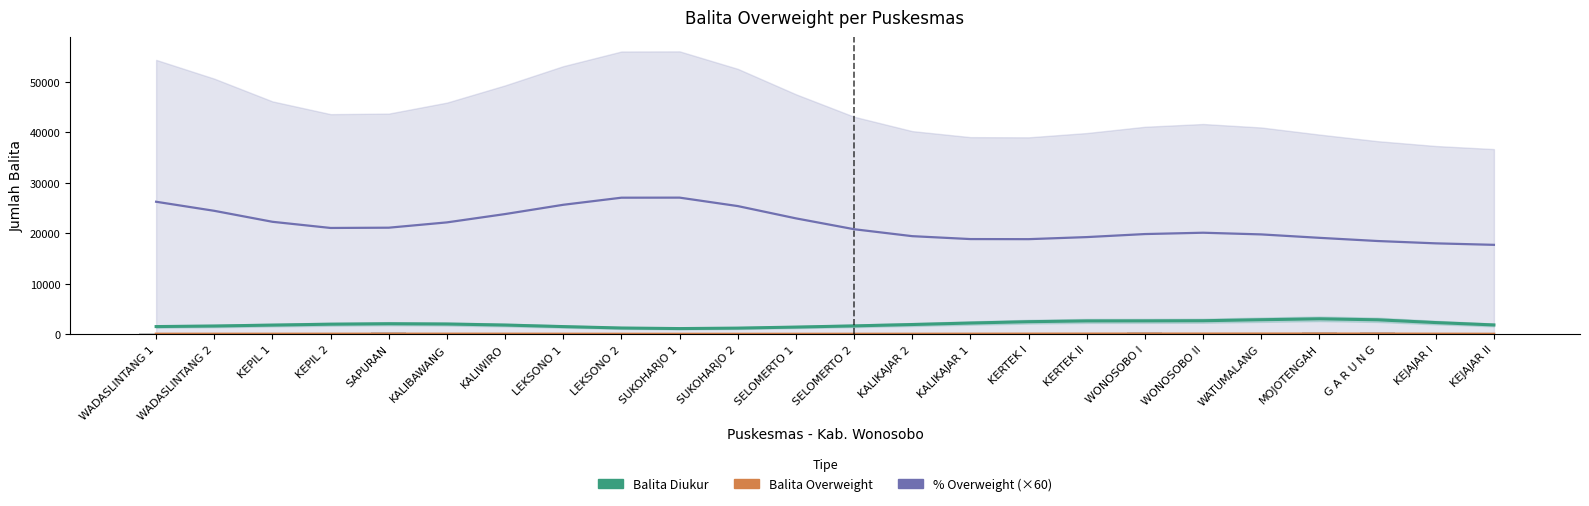

Which has a higher value, KEJAJAR I or LEKSONO 2?

KEJAJAR I